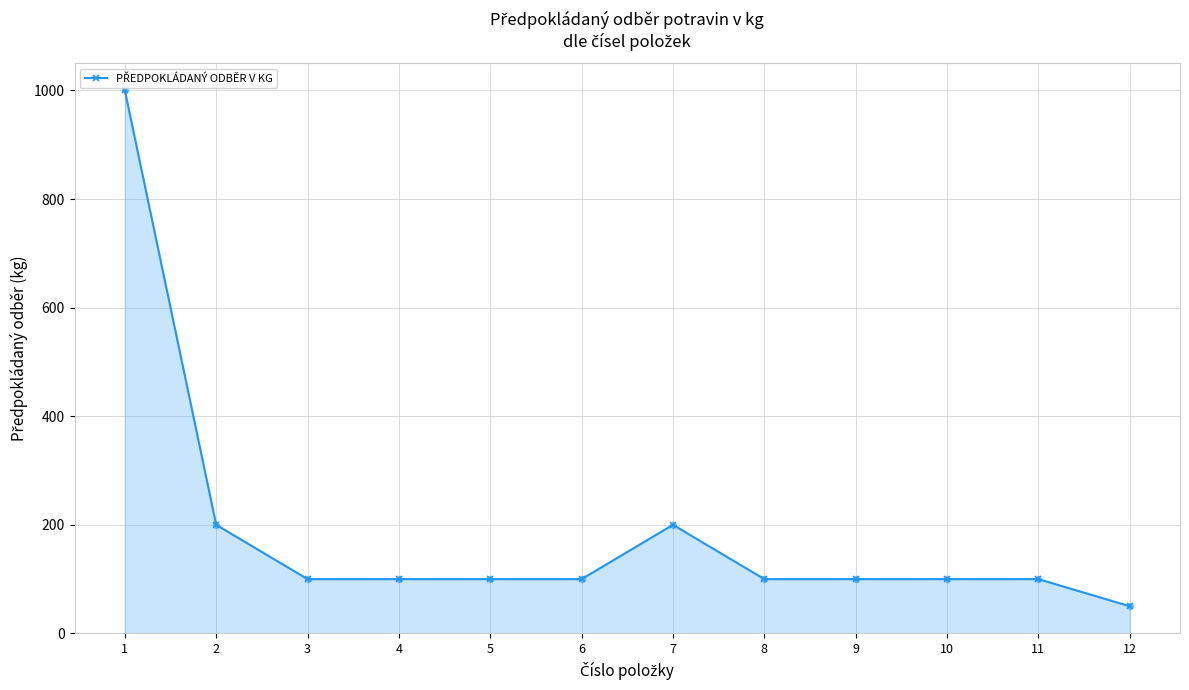

Between 7 and 9, which is larger?

7